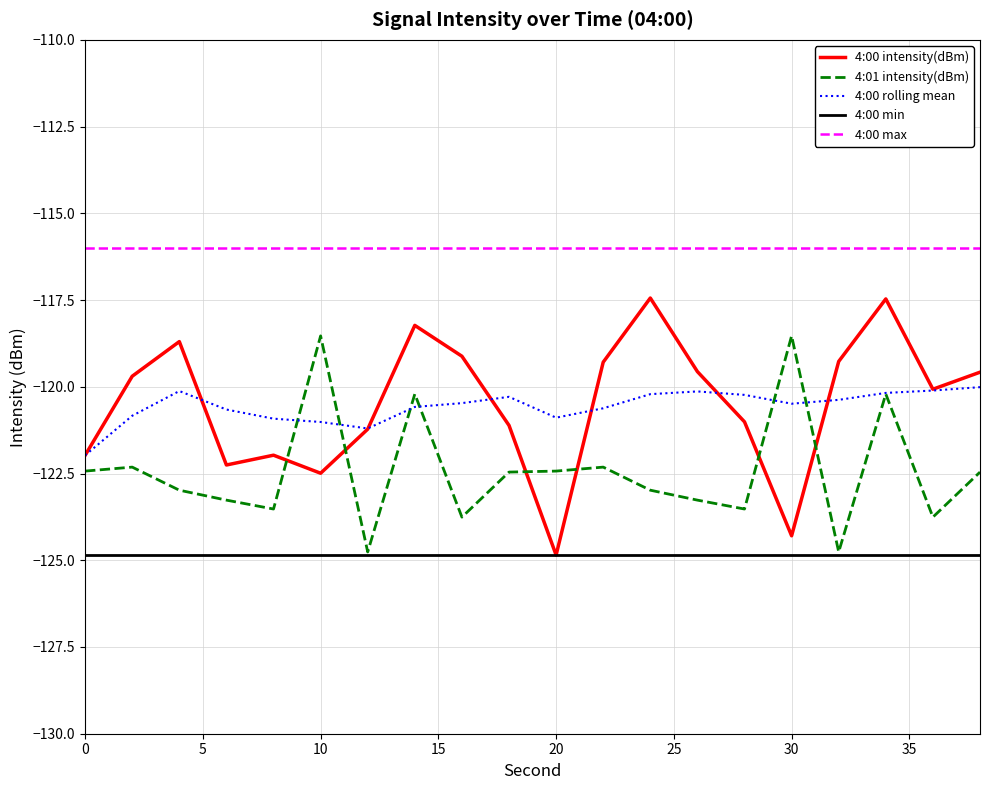

What is the smallest value displayed?

-124.9